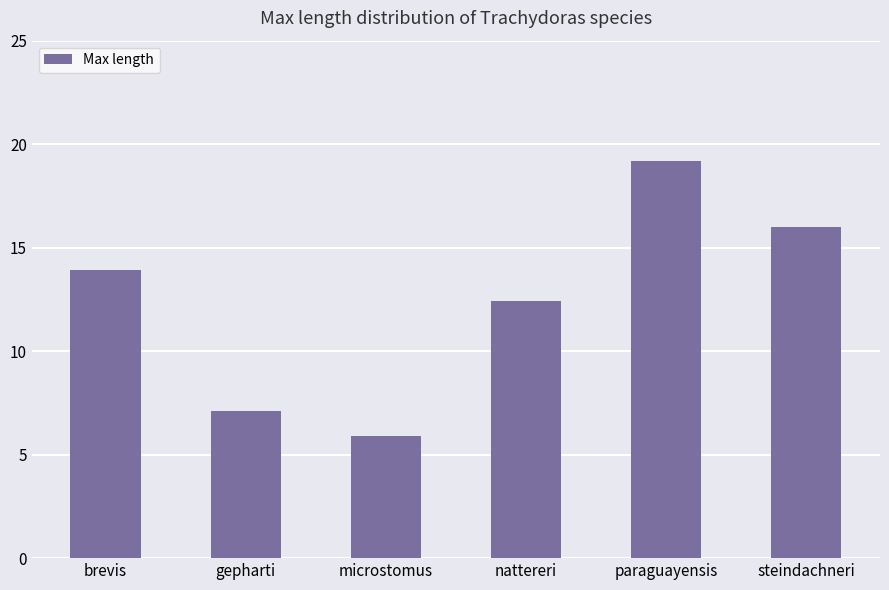

Are the bars horizontal?

No